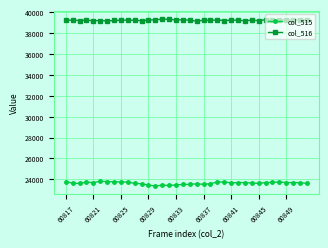

Which series has the largest total across all categories?

col_516